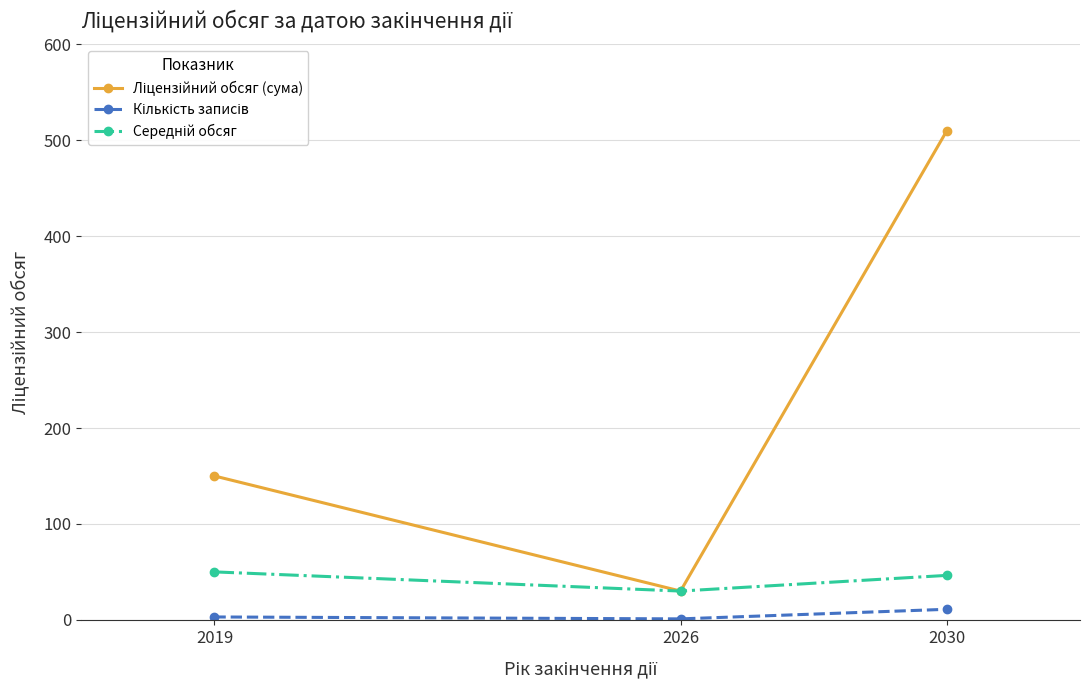

Count the number of categories in the chart.

3